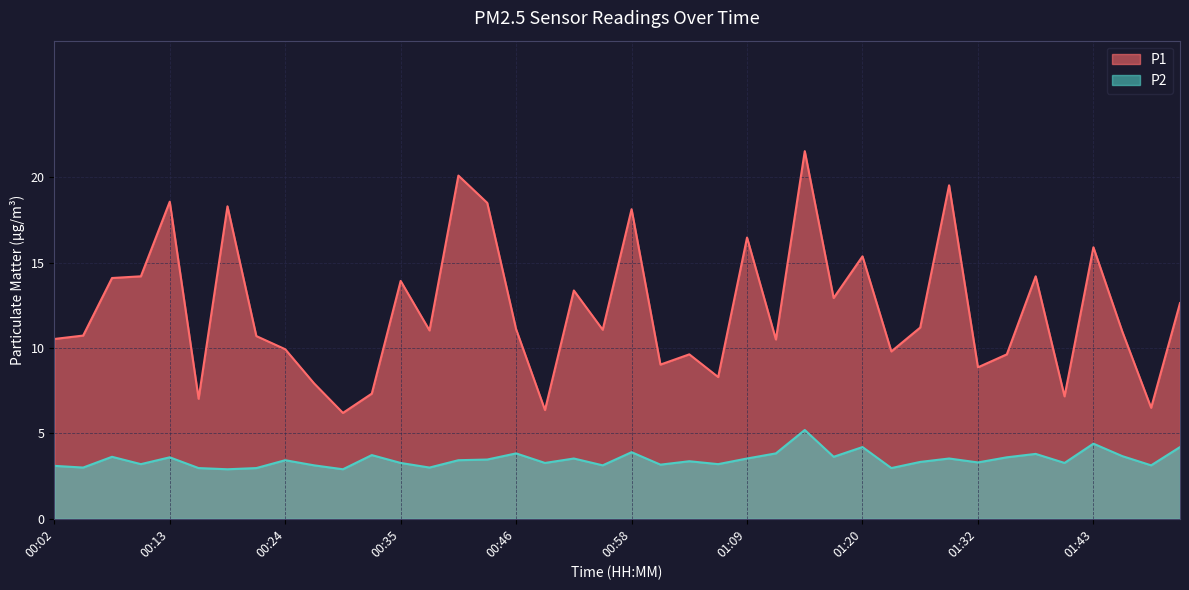

How many lines are shown in the chart?

2